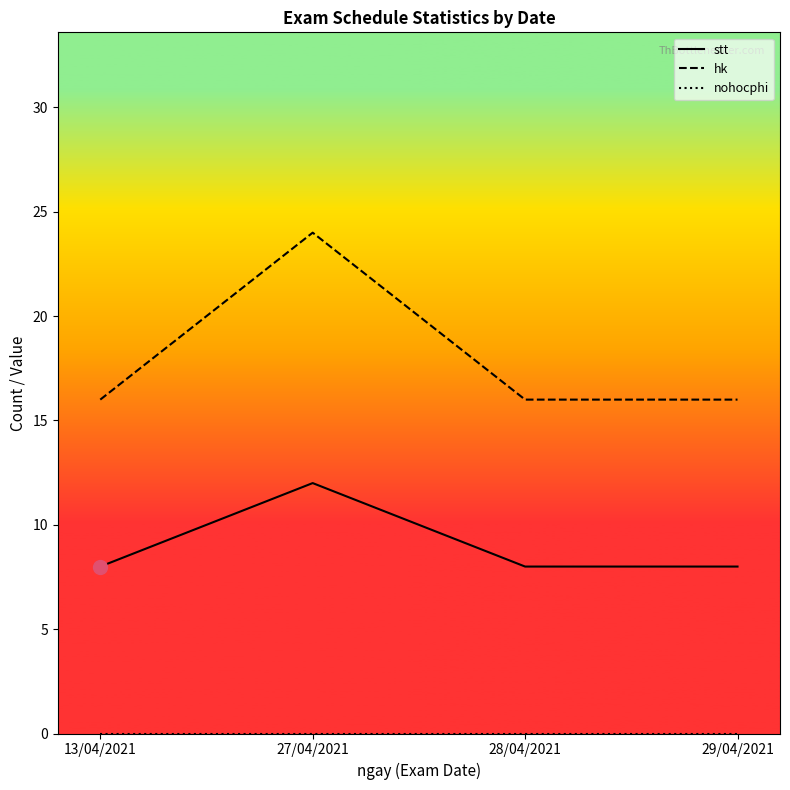

Which series has the largest total across all categories?

hk